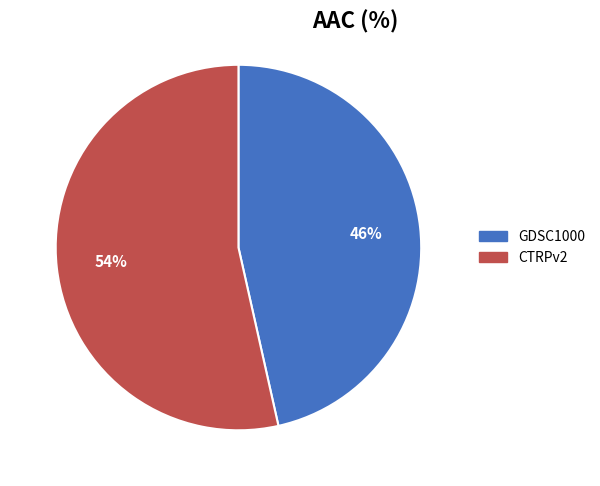

Do CTRPv2 and GDSC1000 together represent more than half of the pie?

Yes